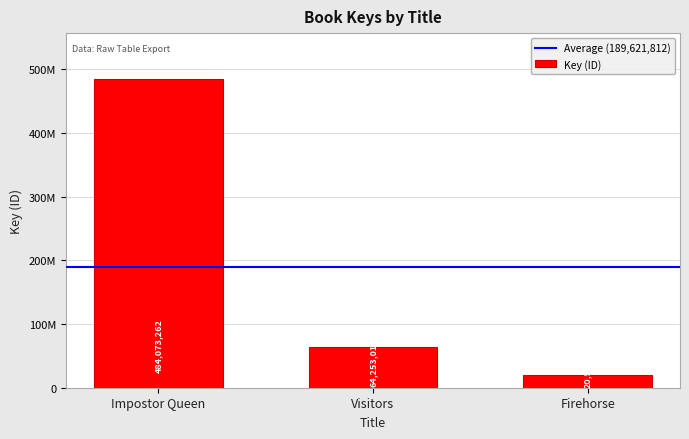

Are the bars horizontal?

No